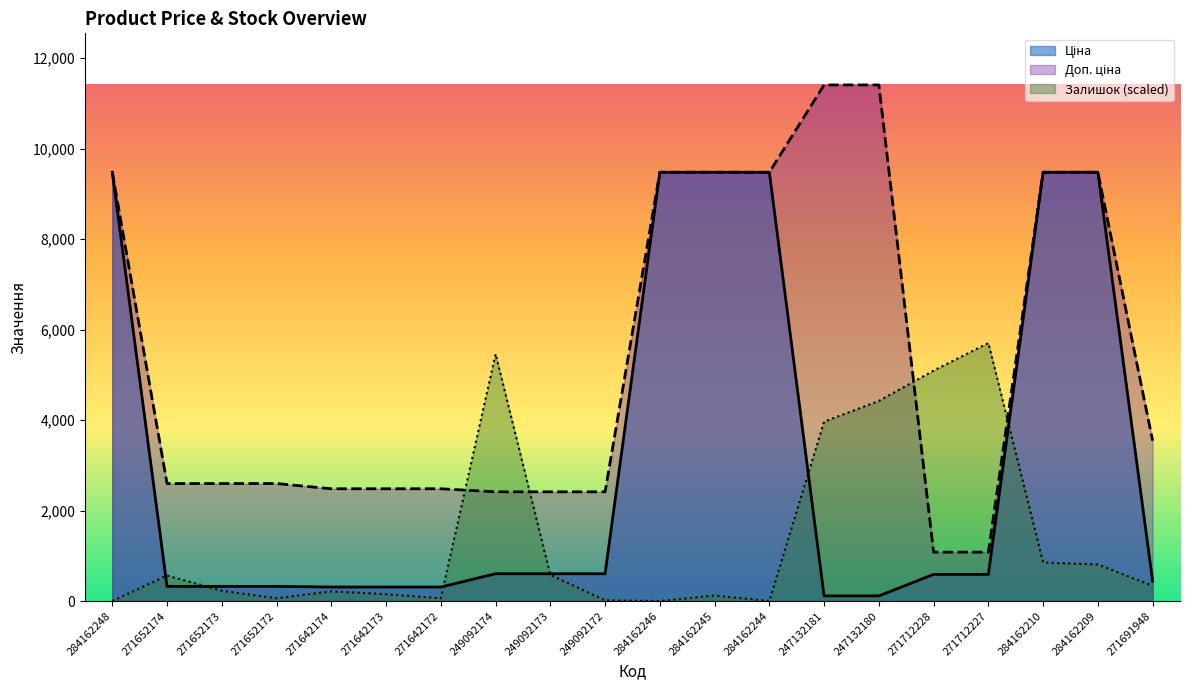

The value of Доп. ціна at 271652174 is 3412.4. True or false?

False